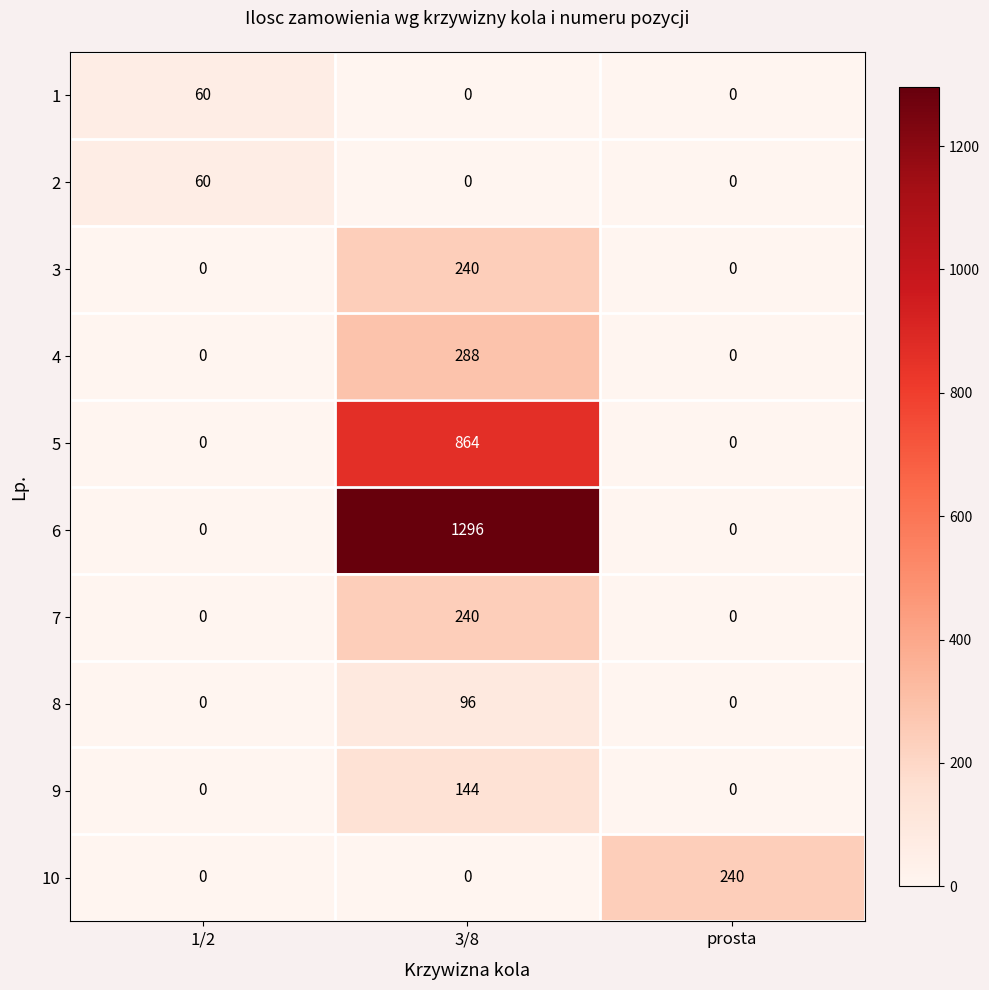

What is the spread (max minus min) of values at prosta?

240